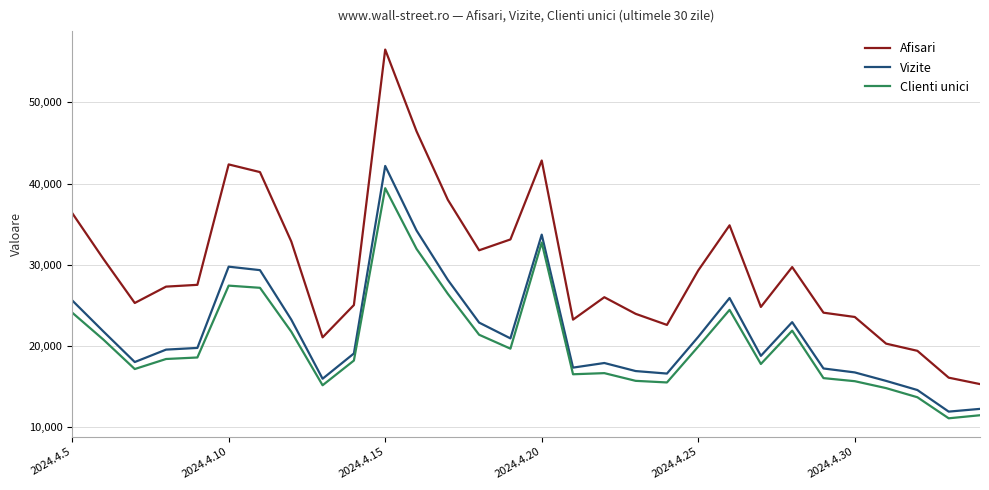

Which series has the largest total across all categories?

Afisari